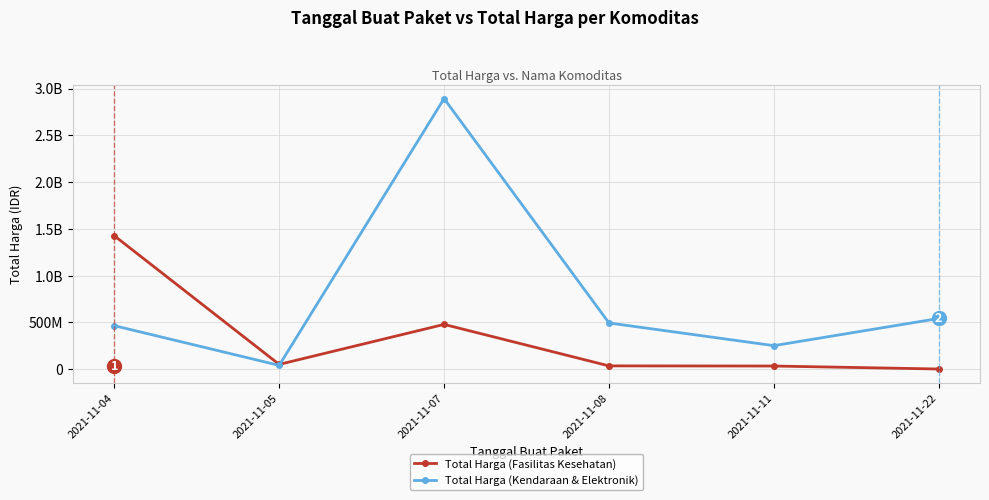

Reading left to right, extract all data points from this chart.

Total Harga (Fasilitas Kesehatan): 1425867900	49730040	477600000	34000000	32441200	577875
Total Harga (Kendaraan & Elektronik): 464002100	39440000	2892122000	493000000	250350000	541071000